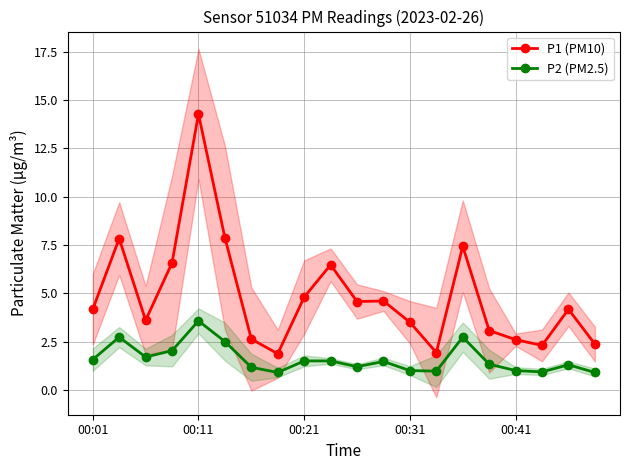

The value of P1 (PM10) at 00:21 is 4.8. True or false?

True